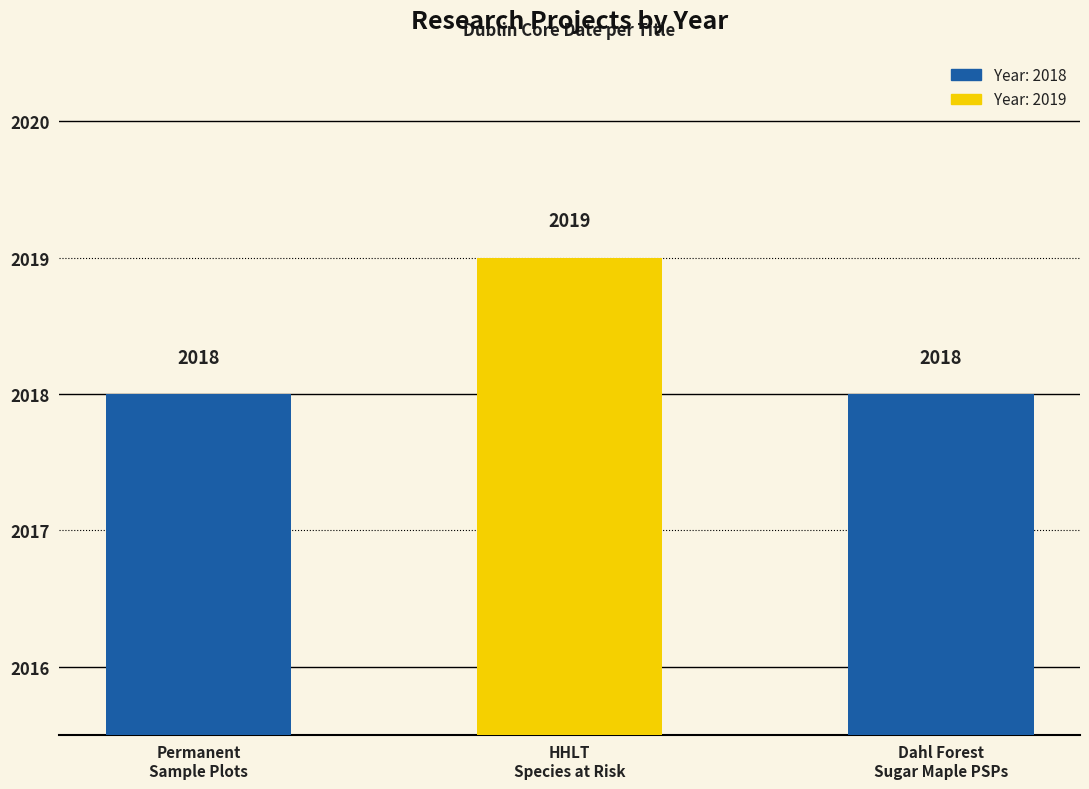

List the labels in order of value, smallest first.

Permanent
Sample Plots, Dahl Forest
Sugar Maple PSPs, HHLT
Species at Risk